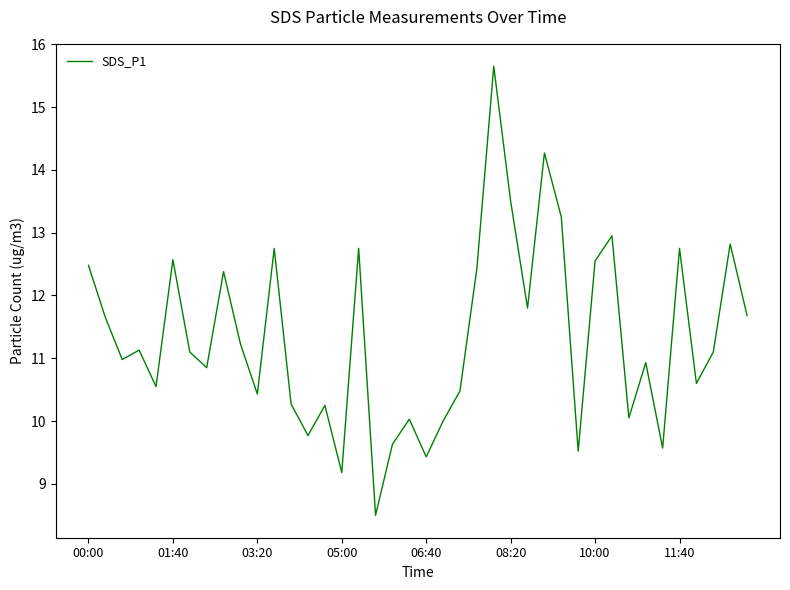

What is the greatest value displayed?

15.7